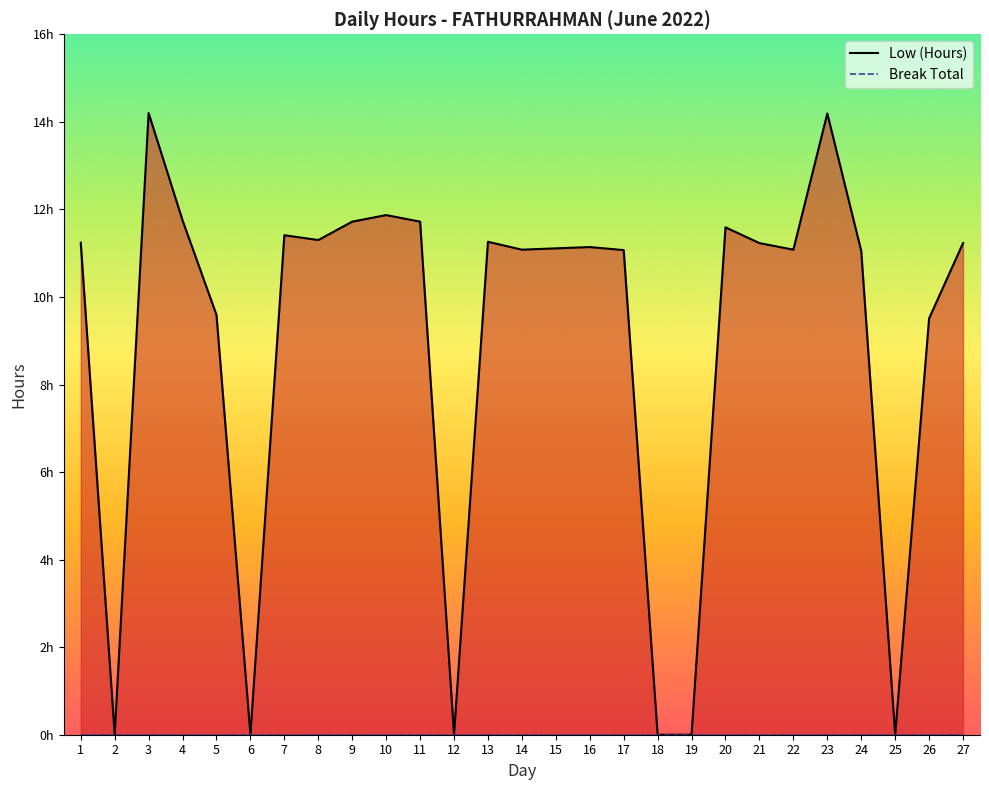

Reading left to right, list all the values displayed in this chart.

Low (Hours): 11.2	0.0	14.2	11.8	9.6	0.0	11.4	11.3	11.7	11.9	11.7	0.0	11.3	11.1	11.1	11.1	11.1	0.0	0.0	11.6	11.2	11.1	14.2	11.1	0.0	9.5	11.2
Break Total: 0.0	0.0	0.0	0.0	0.0	0.0	0.0	0.0	0.0	0.0	0.0	0.0	0.0	0.0	0.0	0.0	0.0	0.0	0.0	0.0	0.0	0.0	0.0	0.0	0.0	0.0	0.0